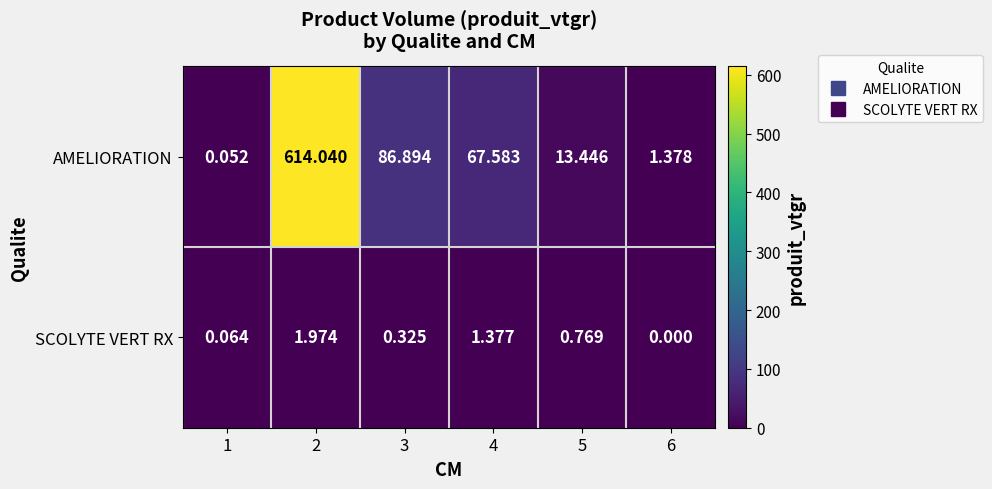

List the series in order of their peak value, lowest first.

SCOLYTE VERT RX, AMELIORATION